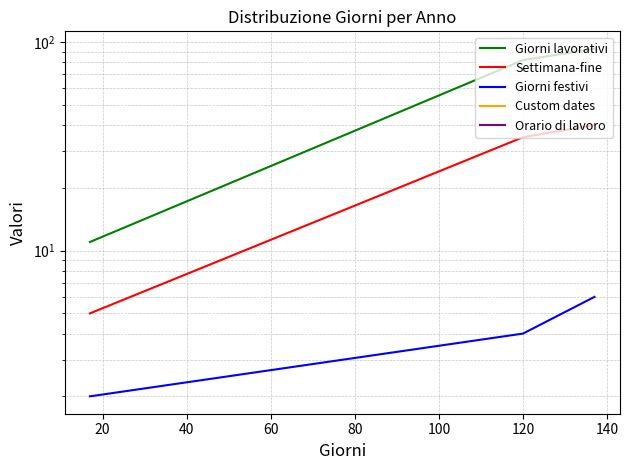

What is the difference between the Giorni festivi values at 40 and 0?

4